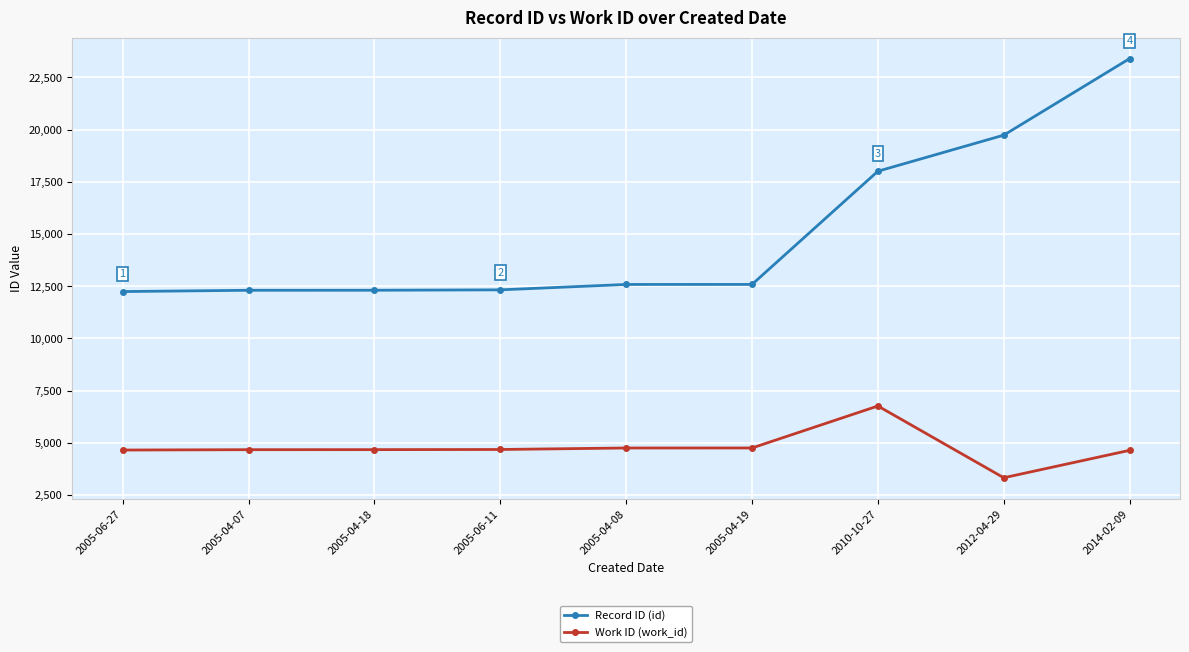

What is the difference between the maximum and minimum values in the Record ID (id) series?

11156